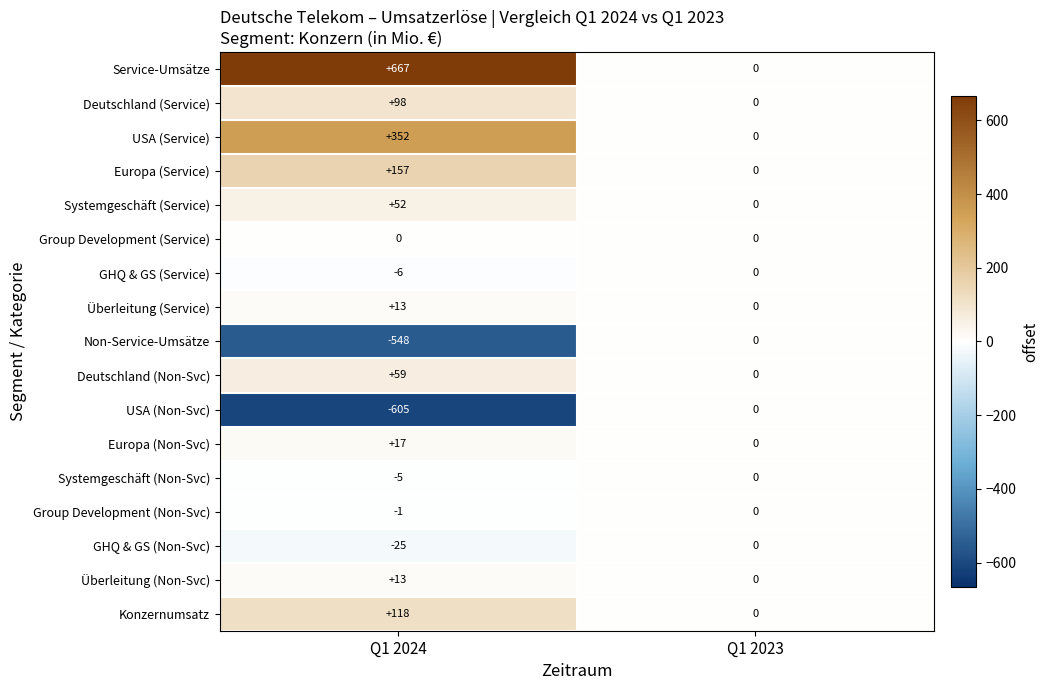

List the labels in order of USA (Service) value, smallest first.

Q1 2023, Q1 2024